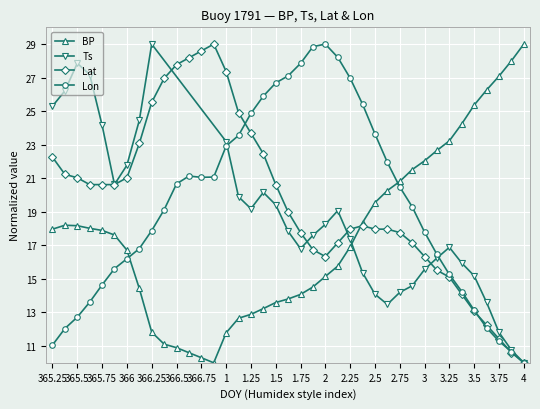

How many values in the Lat series exceed 18?

21